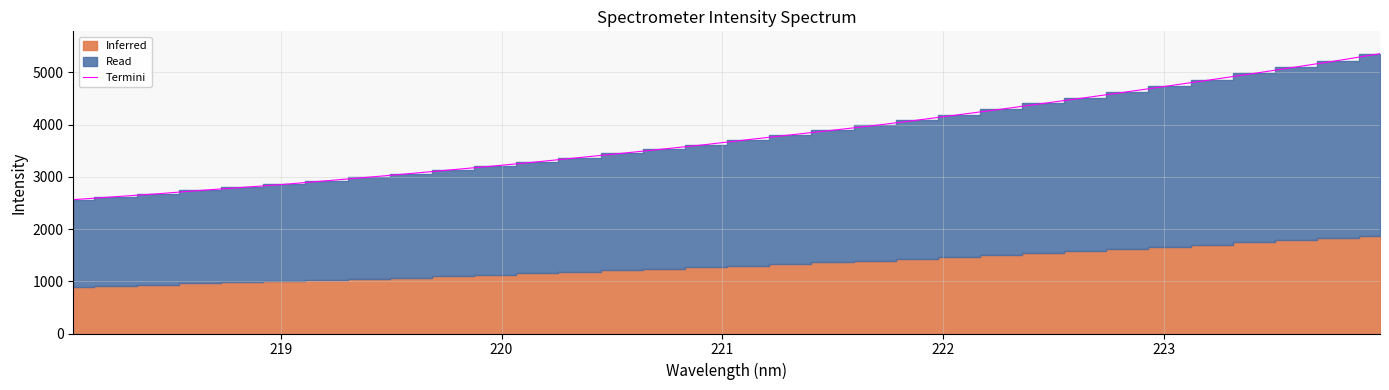

What is the highest value of the Termini series?

5355.8